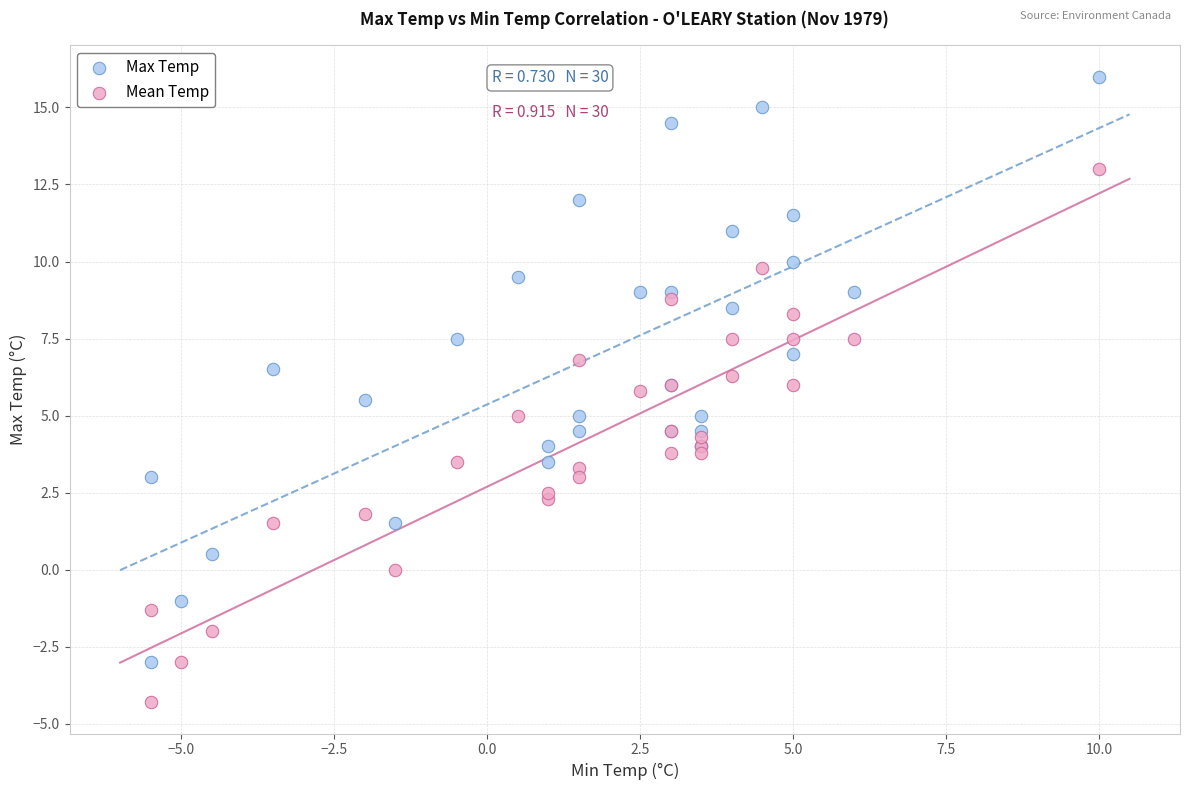

Which series reaches the maximum Y coordinate?

Max Temp